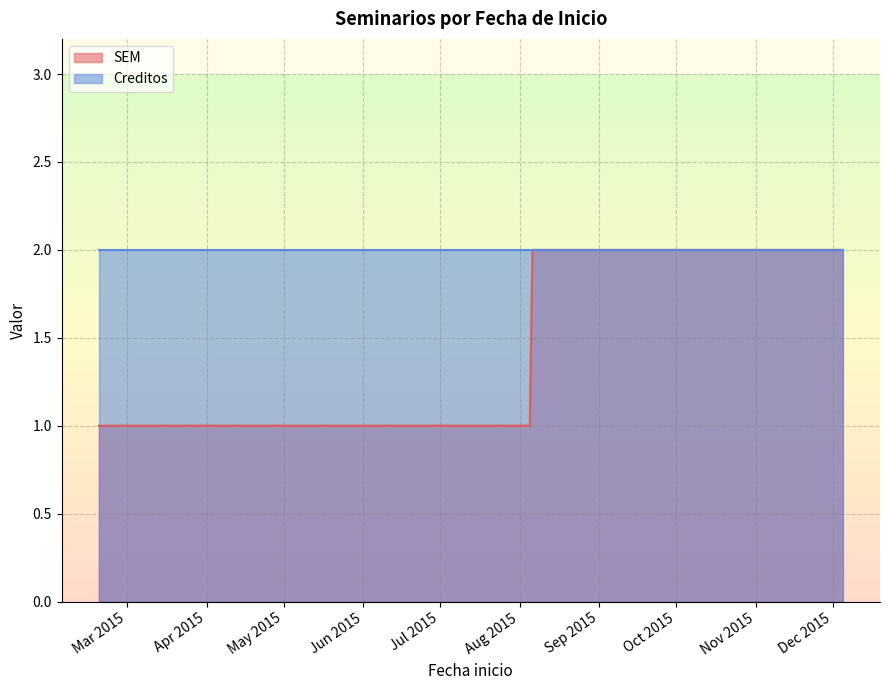

Which series has the largest range (max minus min)?

SEM